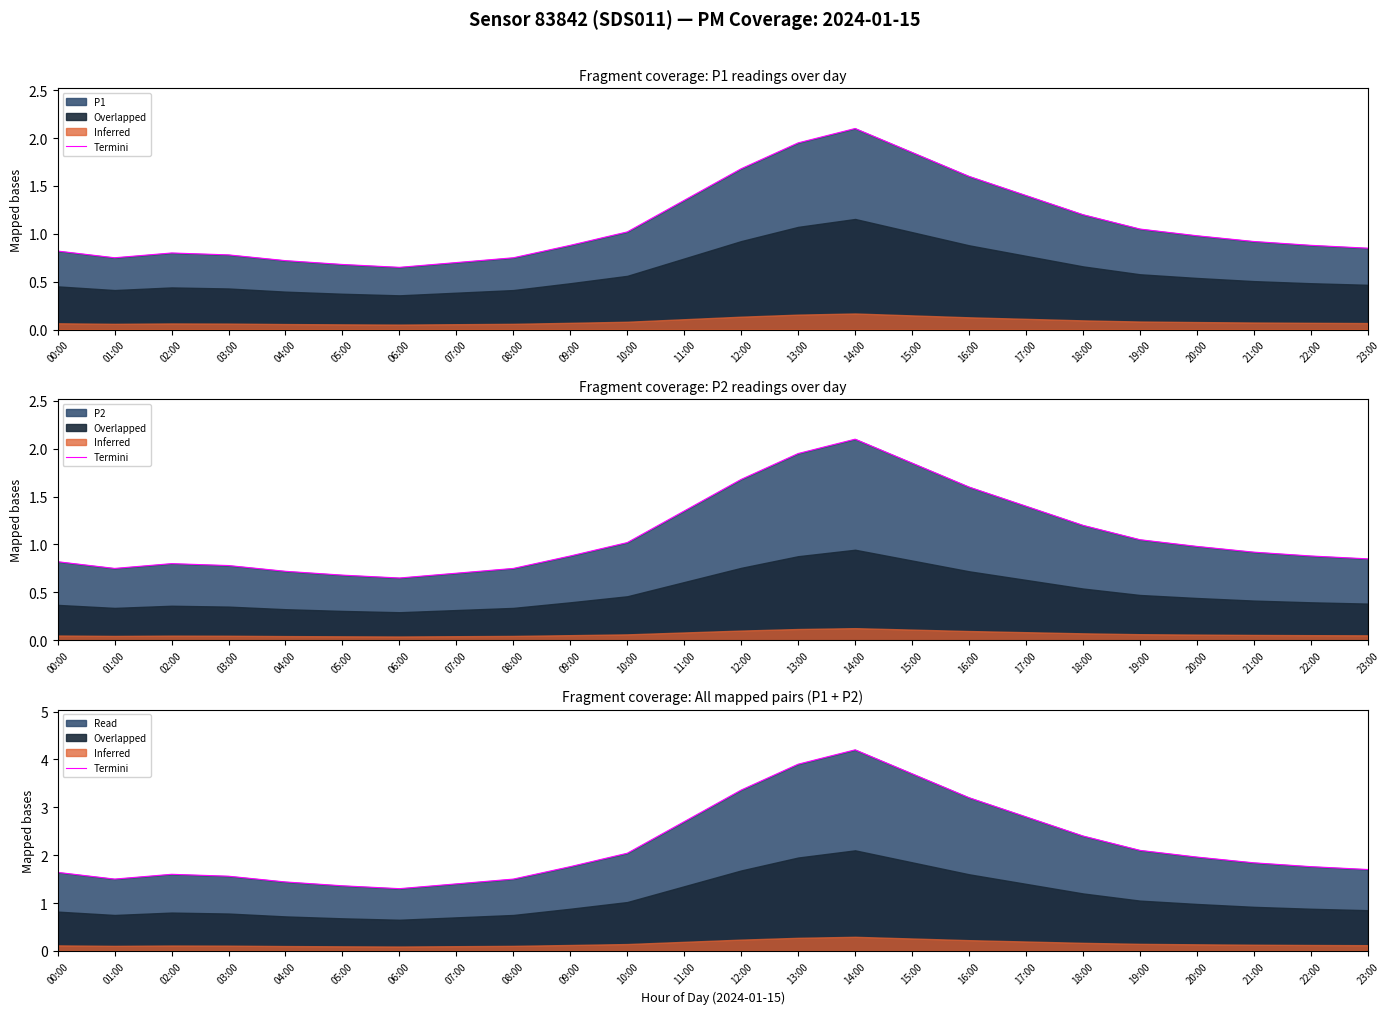

What is the minimum value shown in the chart?

1.3